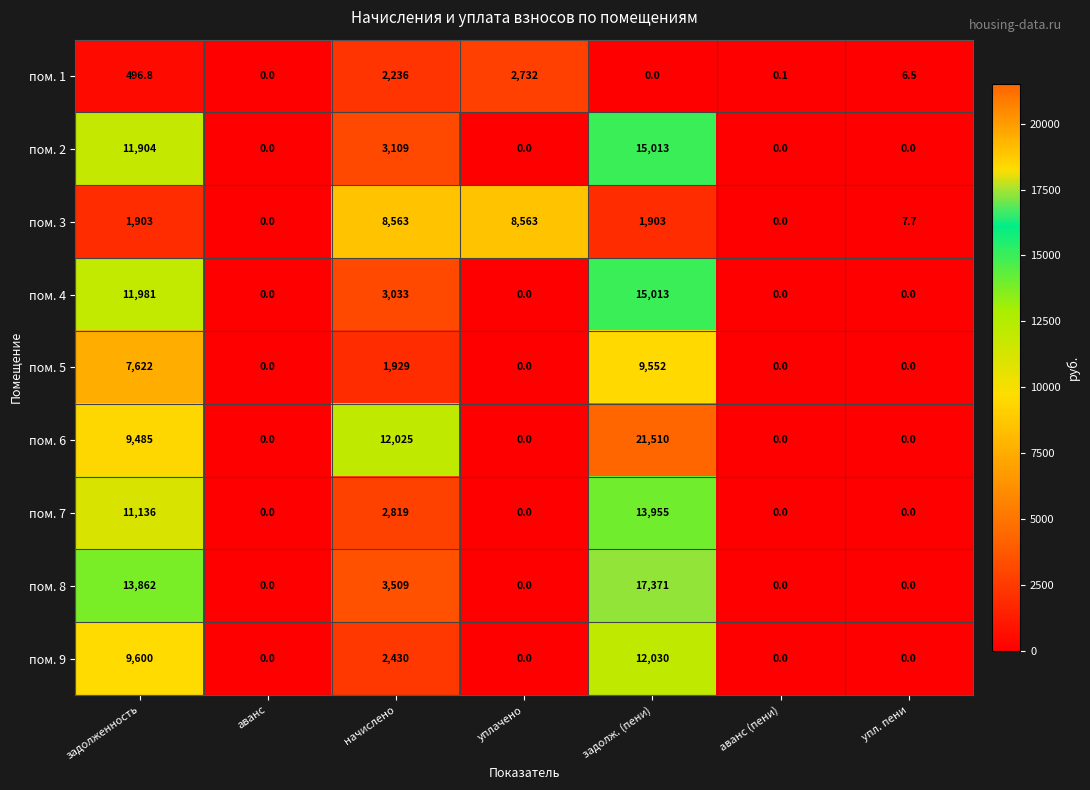

The value of пом. 2 at начислено is 3109.0. True or false?

True